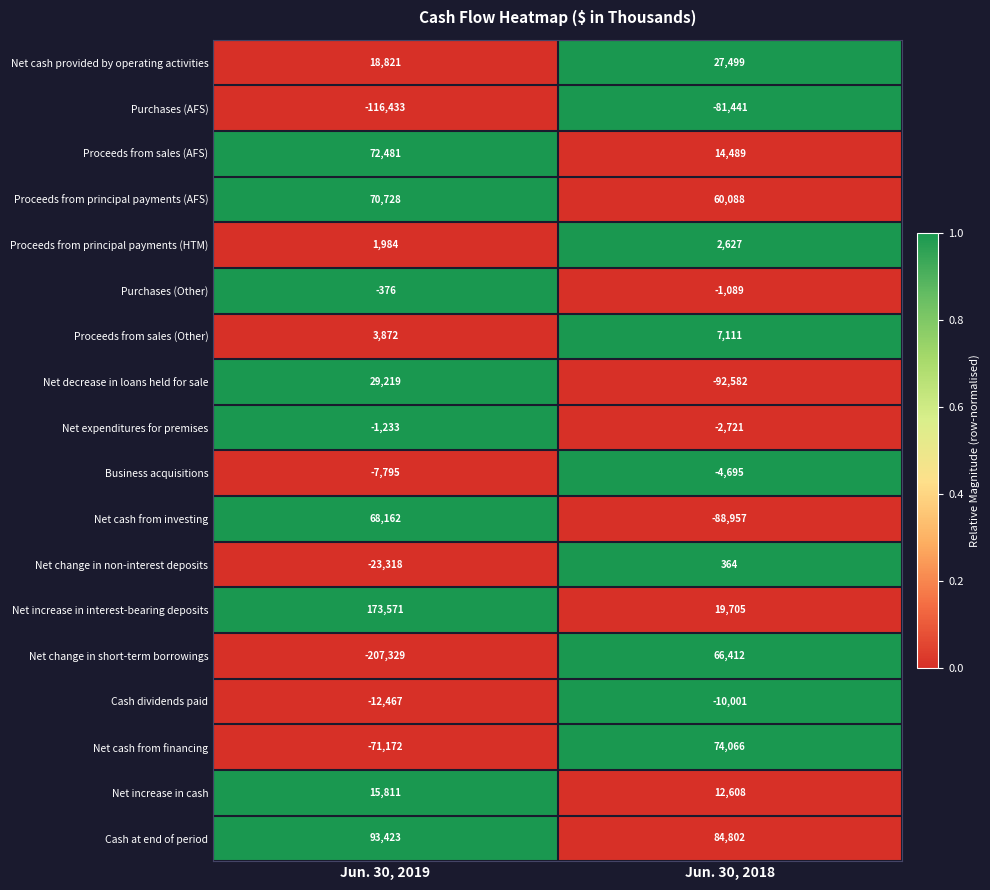

Which series changed the most between Jun. 30, 2019 and Jun. 30, 2018?

Net change in short-term borrowings